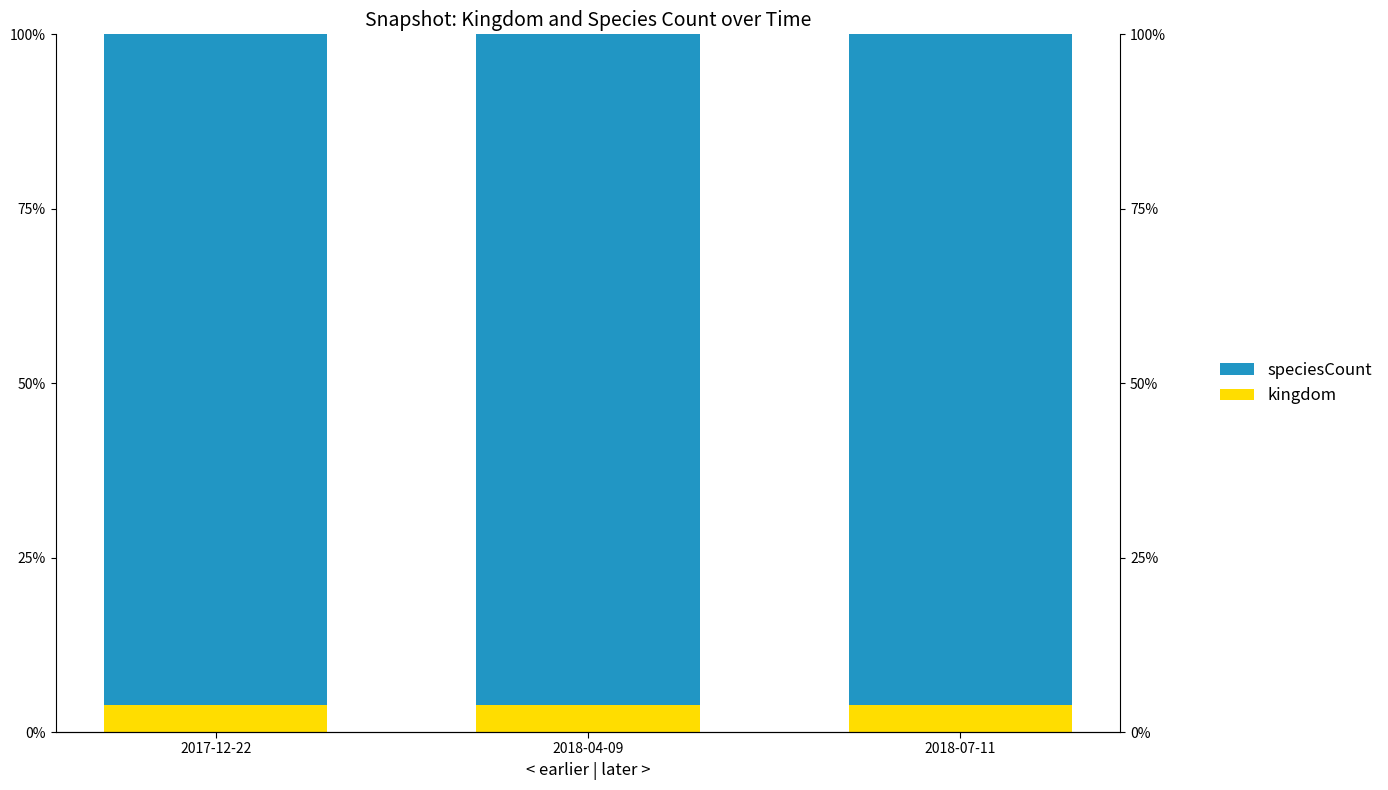

Which series has the largest total across all categories?

speciesCount